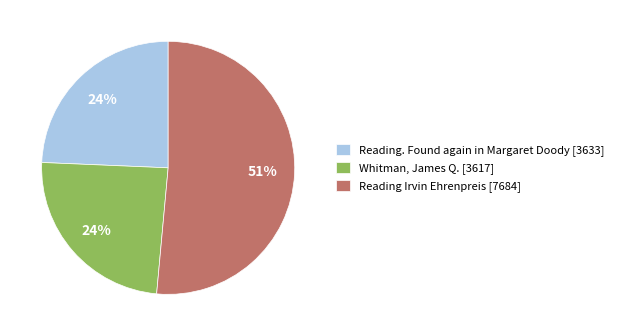

True or false: Whitman, James Q. accounts for 36% of the total.

False